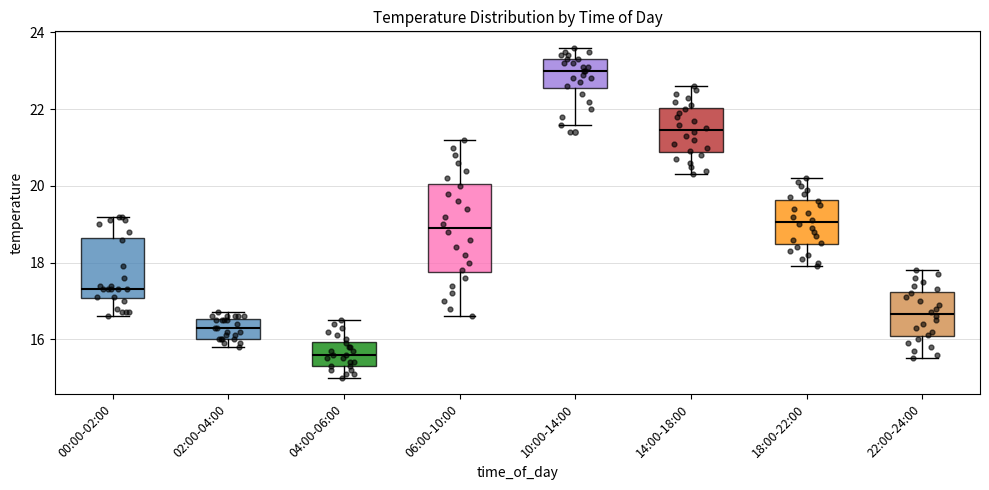

Which box's median line is the lowest?

04:00-06:00